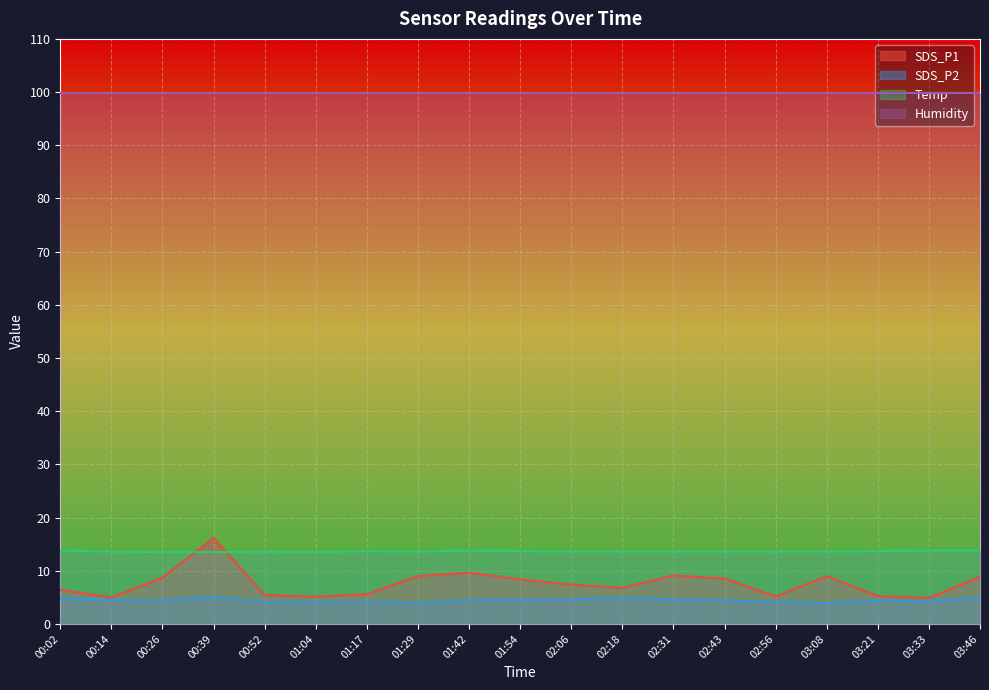

At which category does Temp reach its first local peak?

00:52